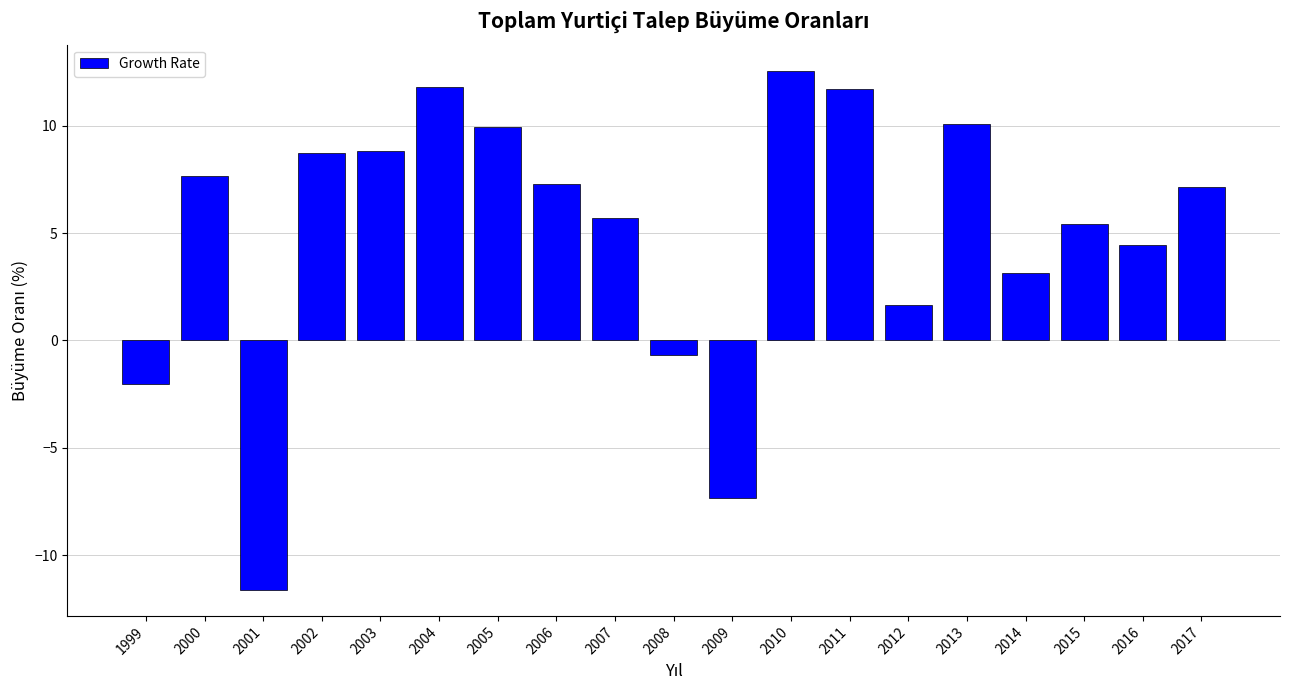

What is the sum of the values at 2017 and 2000?

14.8